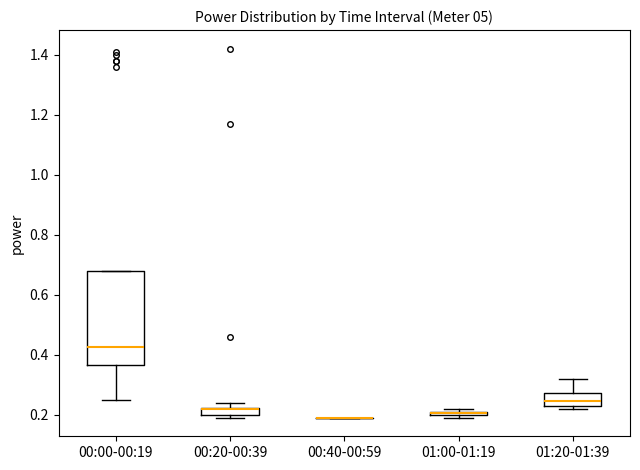

Where is the upper edge of the box for 01:00-01:19 on the y-axis? The values are not printed on the chart, so give them approximately, as read against the axis.

0.22